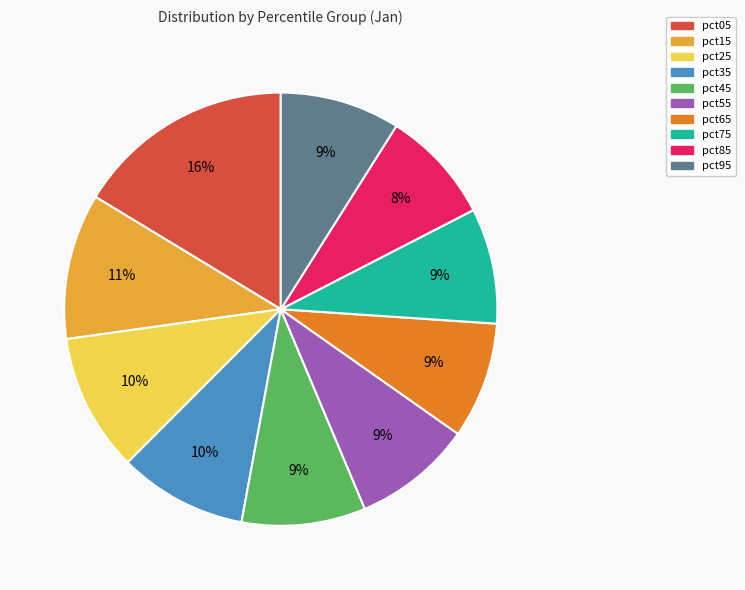

Which category has the biggest portion of the pie?

pct05